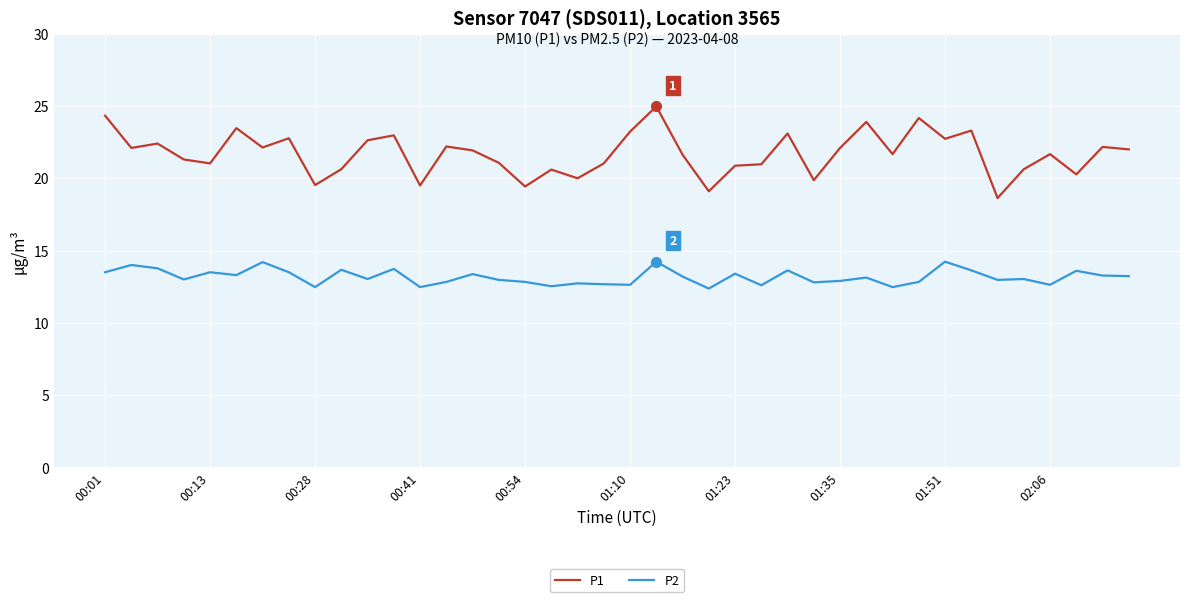

Which series has the largest total across all categories?

P1